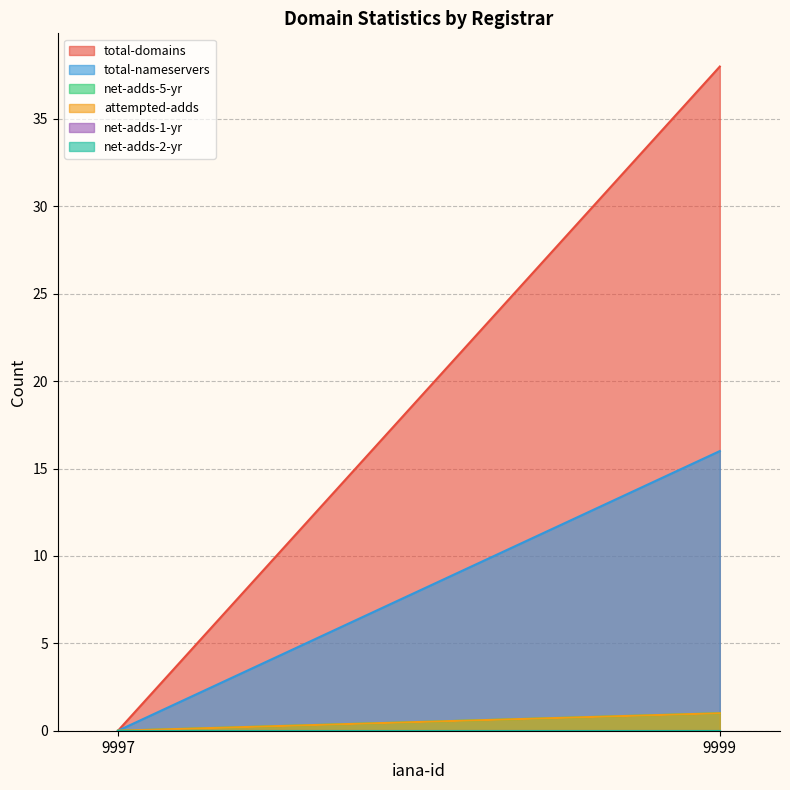

How many positive values does the total-domains series have?

1